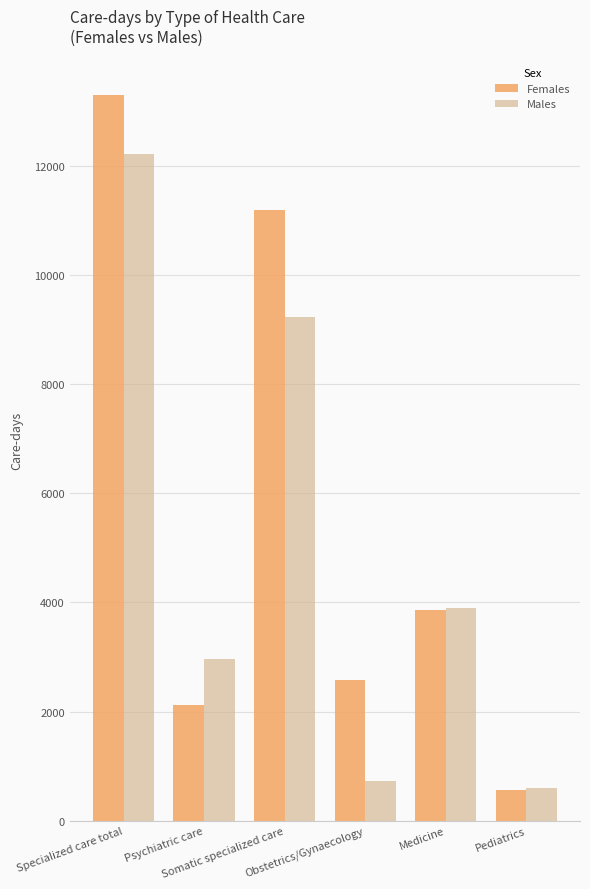

At which category is the sum across all series the highest?

Specialized care total